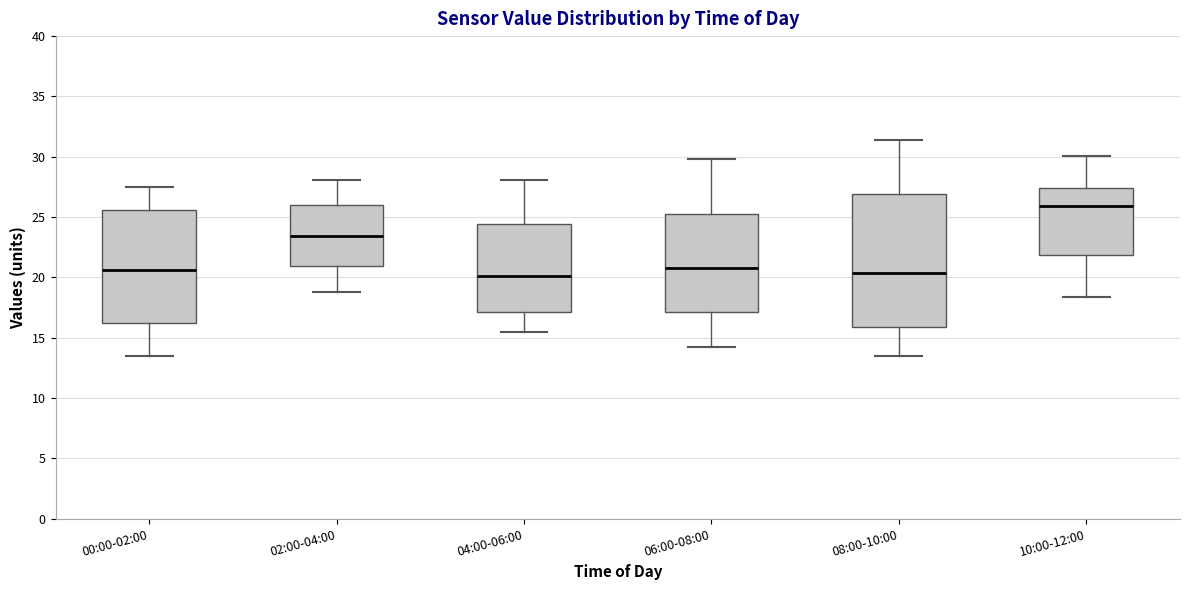

Reading left to right, read every box against the y-axis: the position of its median line, the range the box covers, and the ends of its whiskers. The values are not printed on the chart, so give them approximately, as read against the axis.

00:00-02:00: median 20.5, box 16.5 to 25.5, whiskers 13.5 to 27.5
02:00-04:00: median 23.5, box 21.0 to 26.0, whiskers 19.0 to 28.0
04:00-06:00: median 20.0, box 17.0 to 24.5, whiskers 15.5 to 28.0
06:00-08:00: median 21.0, box 17.0 to 25.5, whiskers 14.0 to 30.0
08:00-10:00: median 20.5, box 16.0 to 27.0, whiskers 13.5 to 31.5
10:00-12:00: median 26.0, box 22.0 to 27.5, whiskers 18.5 to 30.0